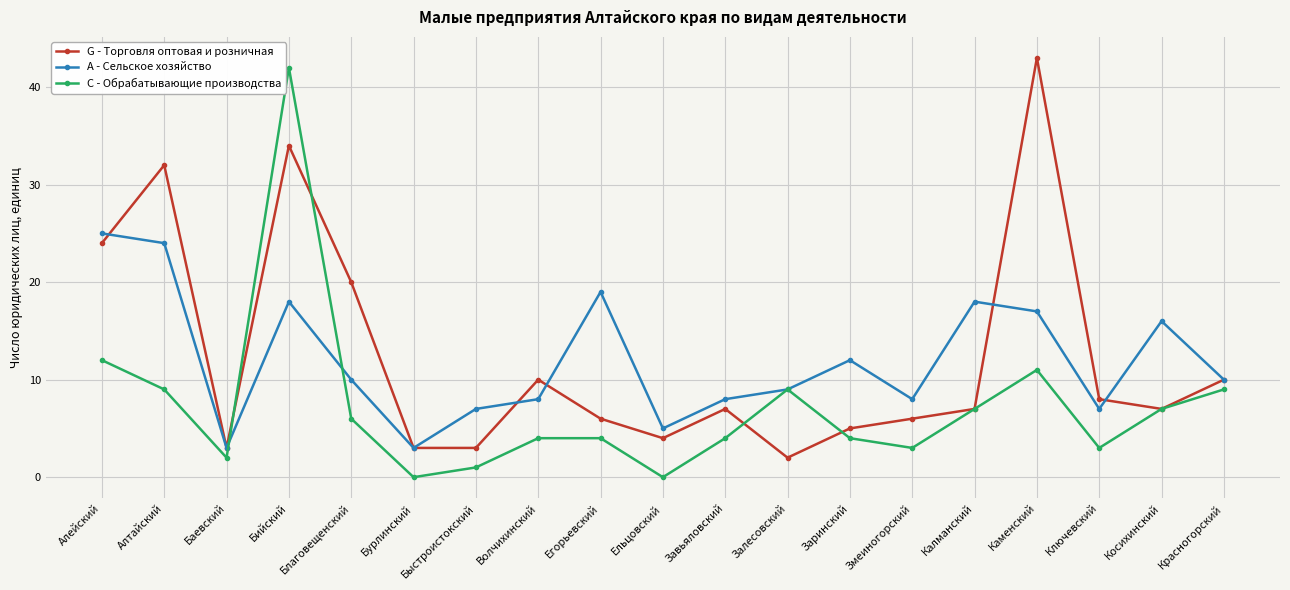

Which series has the widest spread of values?

C - Обрабатывающие производства